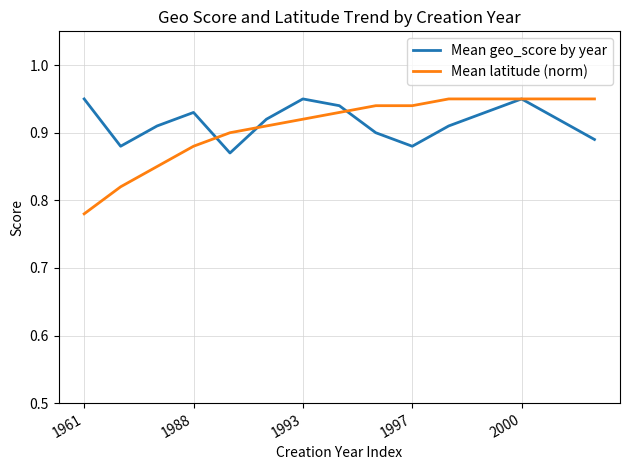

Which series has the widest spread of values?

Mean latitude (norm)